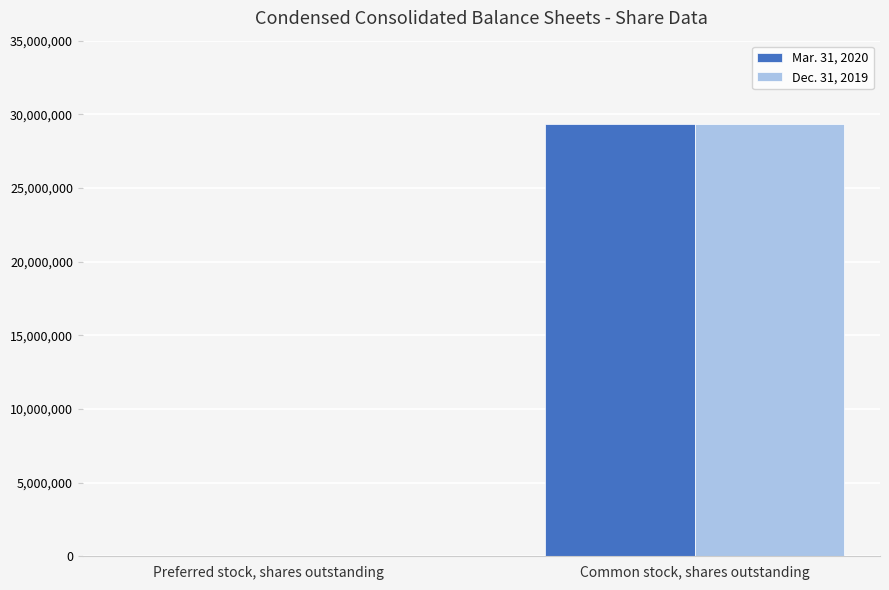

True or false: Dec. 31, 2019 has a value of 44723086 at Common stock, shares outstanding.

False